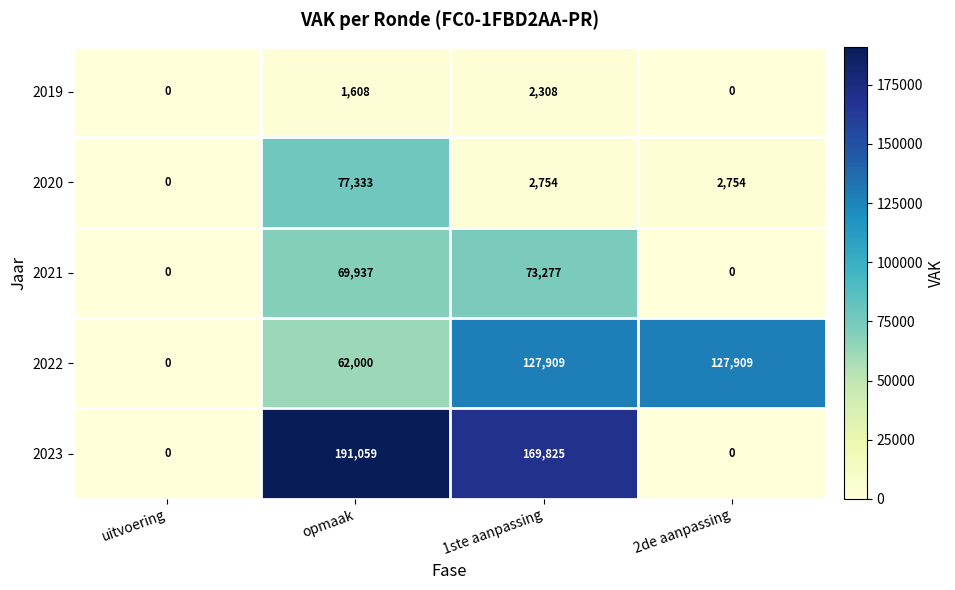

Rank the series at 1ste aanpassing from highest to lowest value.

2023, 2022, 2021, 2020, 2019